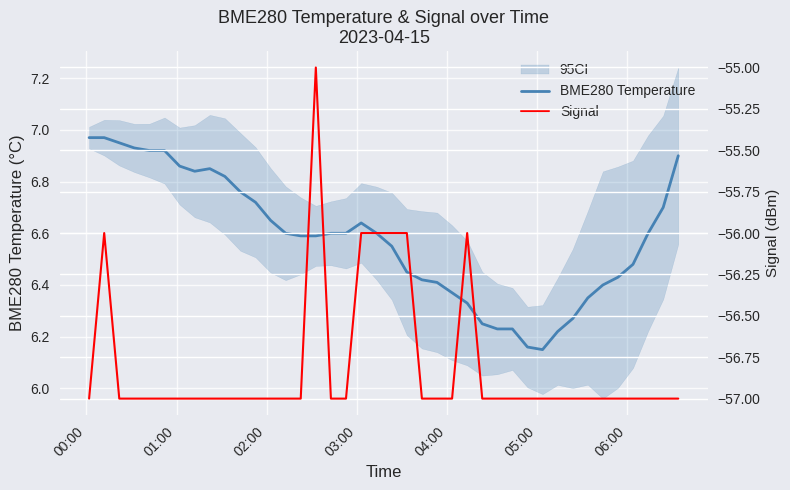

Rank the series by their maximum value, from highest to lowest.

BME280 Temperature, Signal